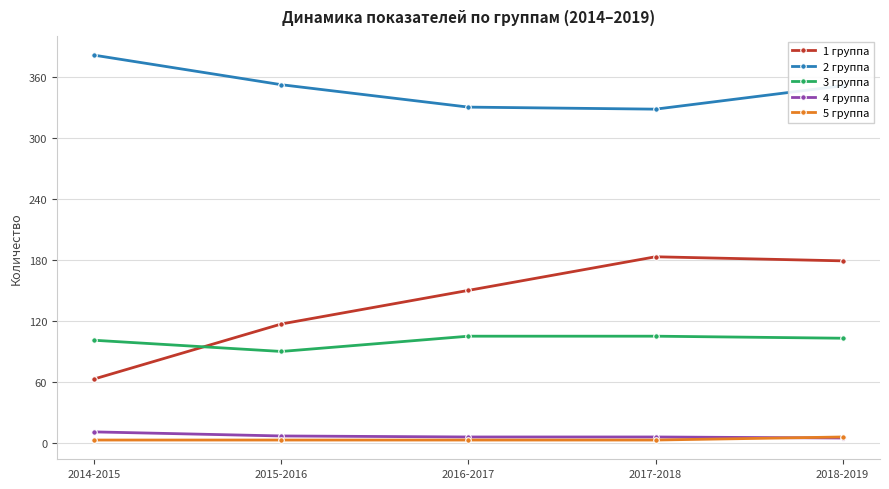

Where is the first local maximum for 1 группа?

2017-2018